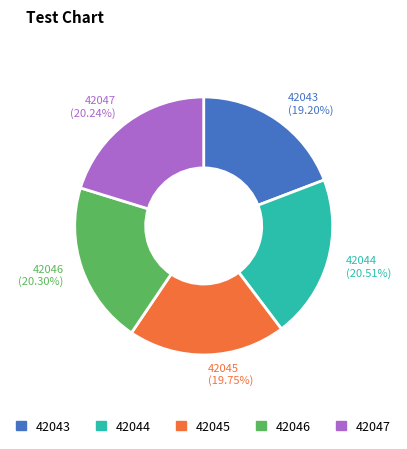

Is the sum of 42045 (19.75%) and 42044 (20.51%) greater than half?

No